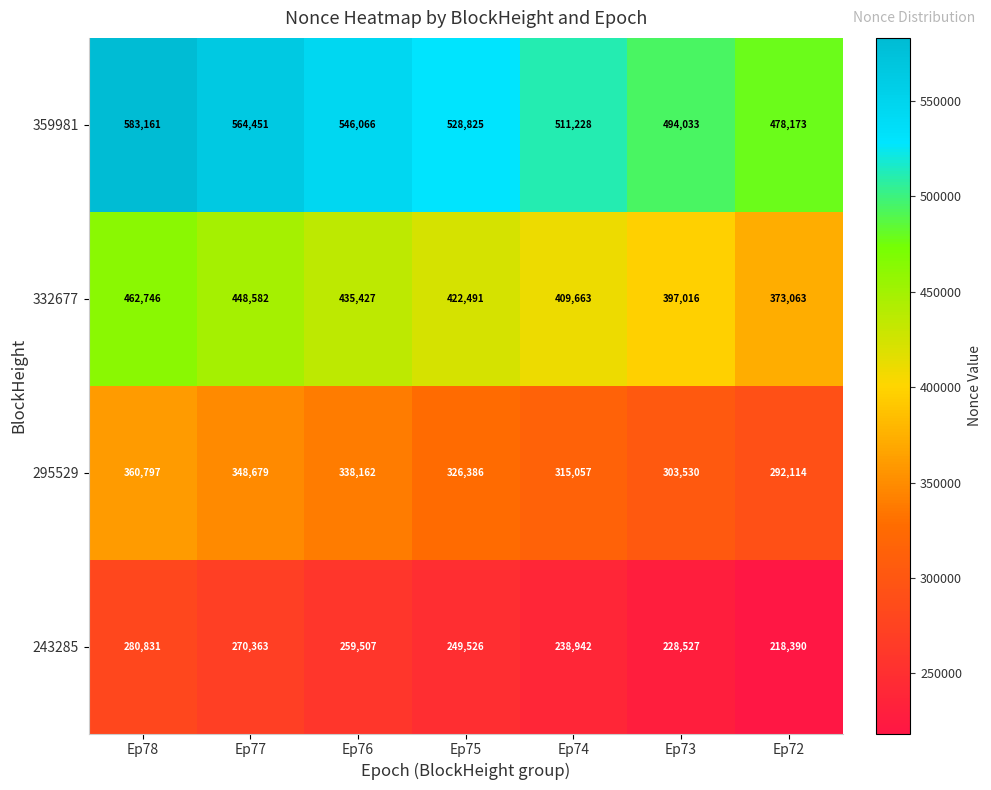

The value of 359981 at Ep76 is 546066. True or false?

True